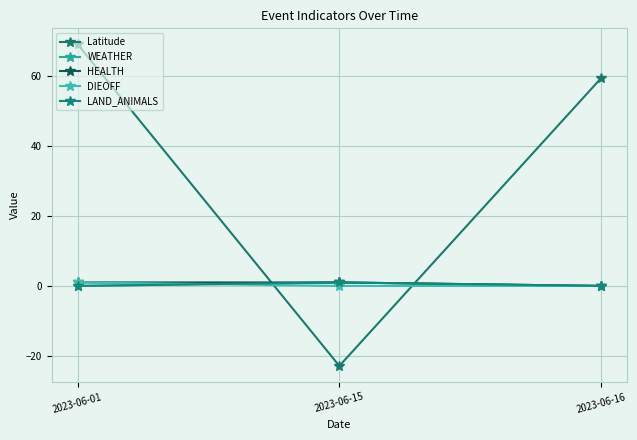

Reading right to left, transcribe all the data shown in this chart.

Latitude: 59.4	-22.9	69.0
WEATHER: 0.0	1.0	0.0
HEALTH: 0.0	1.0	1.0
DIEOFF: 0.0	0.0	1.0
LAND_ANIMALS: 0.0	1.0	0.0